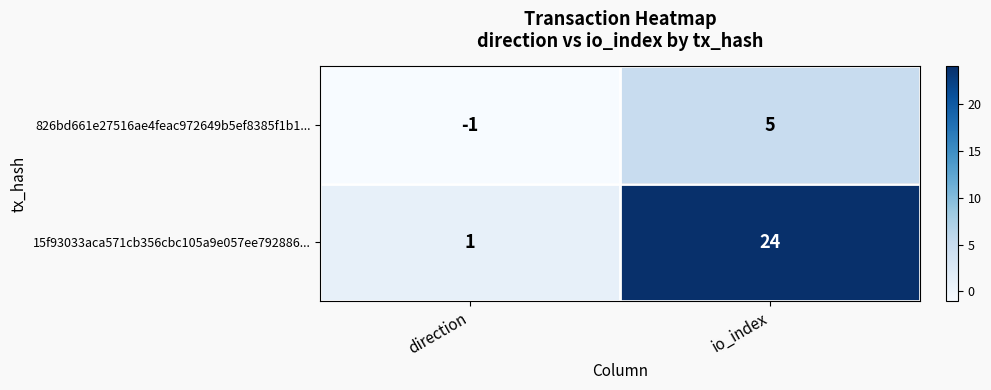

Rank the series by their average value, from highest to lowest.

15f93033aca571cb356cbc105a9e057ee792886..., 826bd661e27516ae4feac972649b5ef8385f1b1...